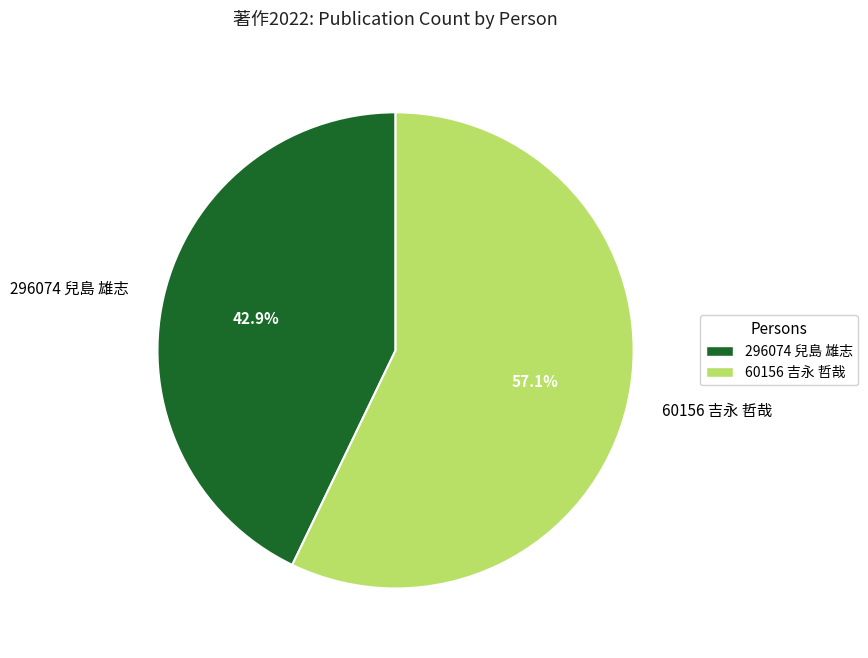

Which slice represents more than half of the pie?

60156 吉永 哲哉